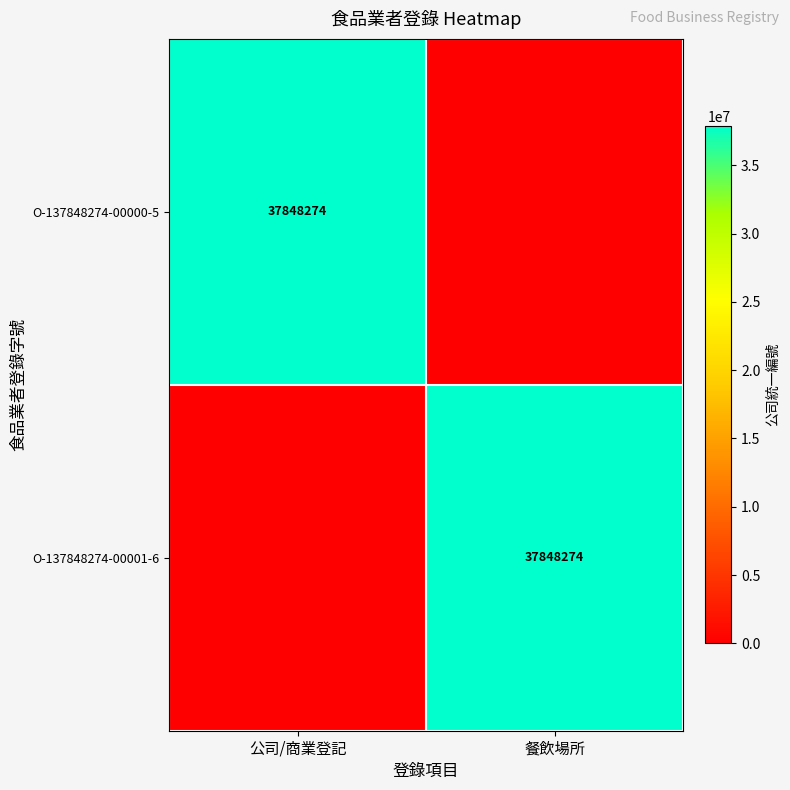

At which category is the sum across all series the highest?

公司/商業登記